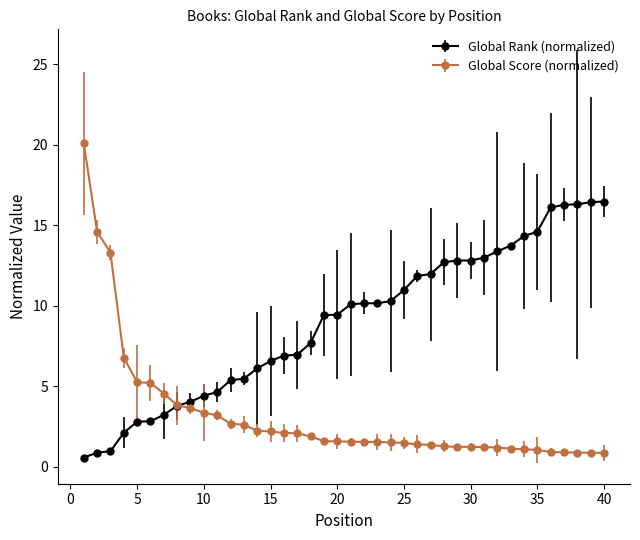

Which series has the widest spread of values?

Global Score (normalized)